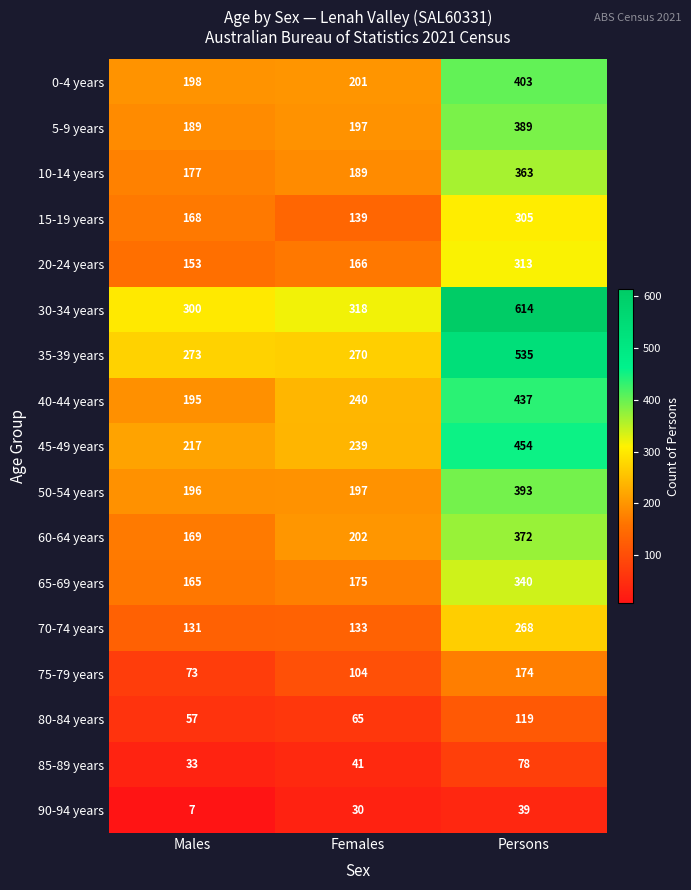

What is the sum of all 5-9 years values?

775